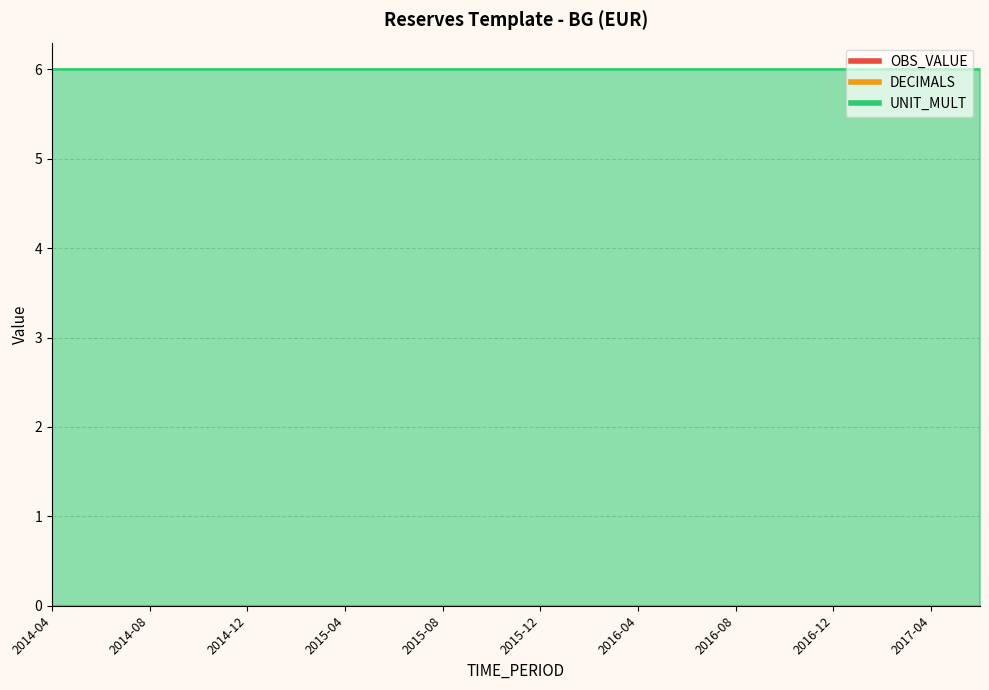

Reading left to right, list all the values displayed in this chart.

OBS_VALUE: 0	0	0	0	0	0	0	0	0	0	0	0	0	0	0	0	0	0	0	0
DECIMALS: 0	0	0	0	0	0	0	0	0	0	0	0	0	0	0	0	0	0	0	0
UNIT_MULT: 6	6	6	6	6	6	6	6	6	6	6	6	6	6	6	6	6	6	6	6